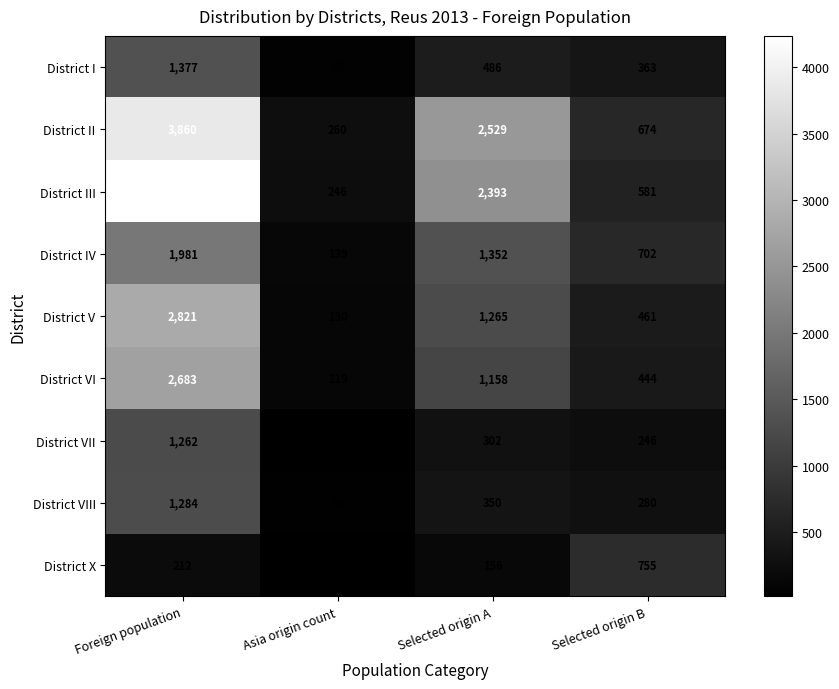

How many District V values are between 461 and 2821?

3